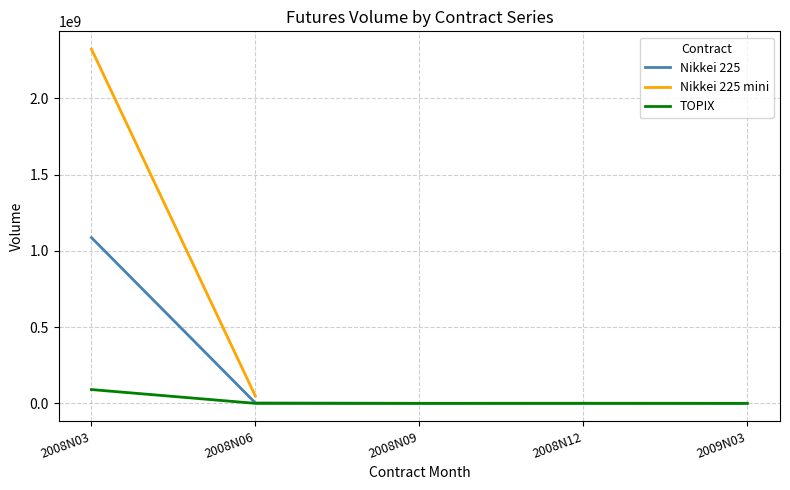

Which series has the widest spread of values?

Nikkei 225 (Volume)